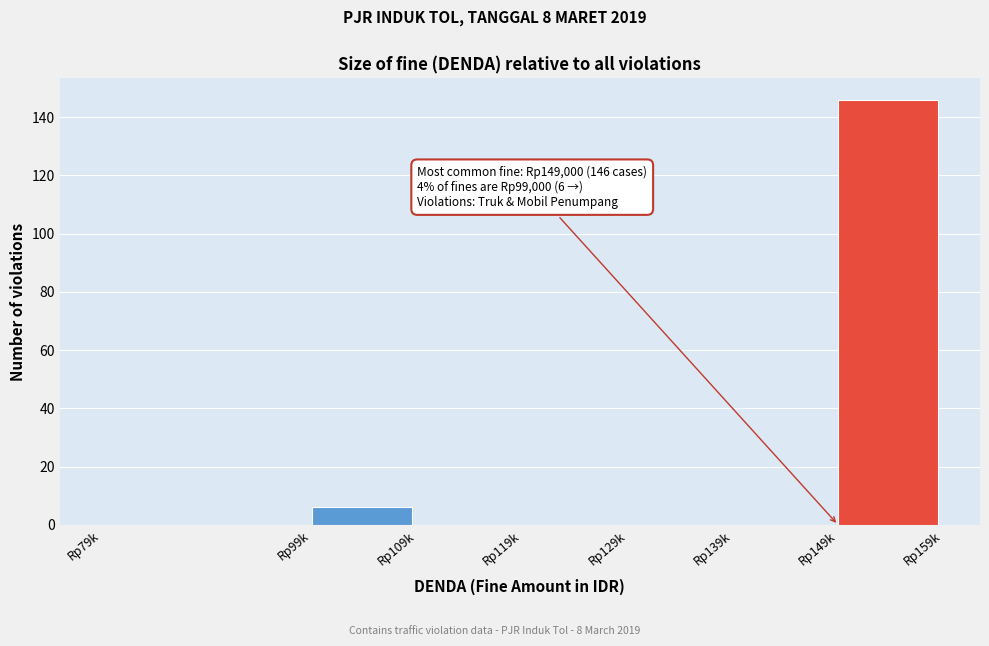

Reading left to right, list all the values displayed in this chart.

Rp79k=0	Rp99k=6	Rp109k=0	Rp119k=0	Rp129k=0	Rp139k=0	Rp149k=146